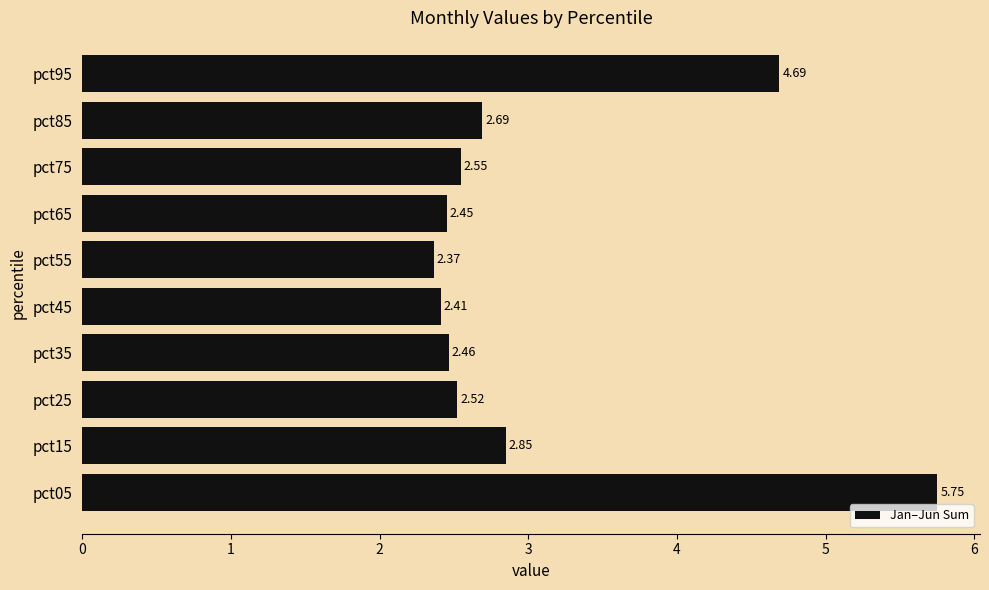

What is the ratio of the value at pct35 to the value at pct75?

1.0